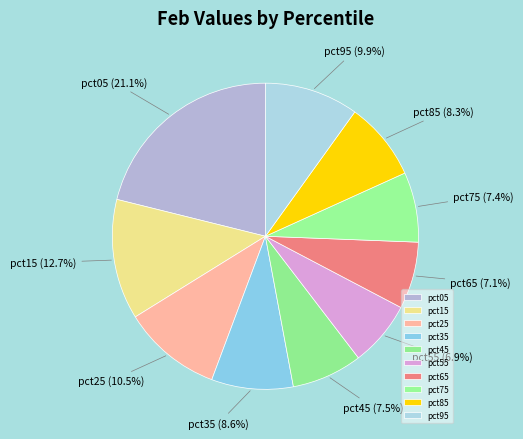

Does any single category account for the majority?

No